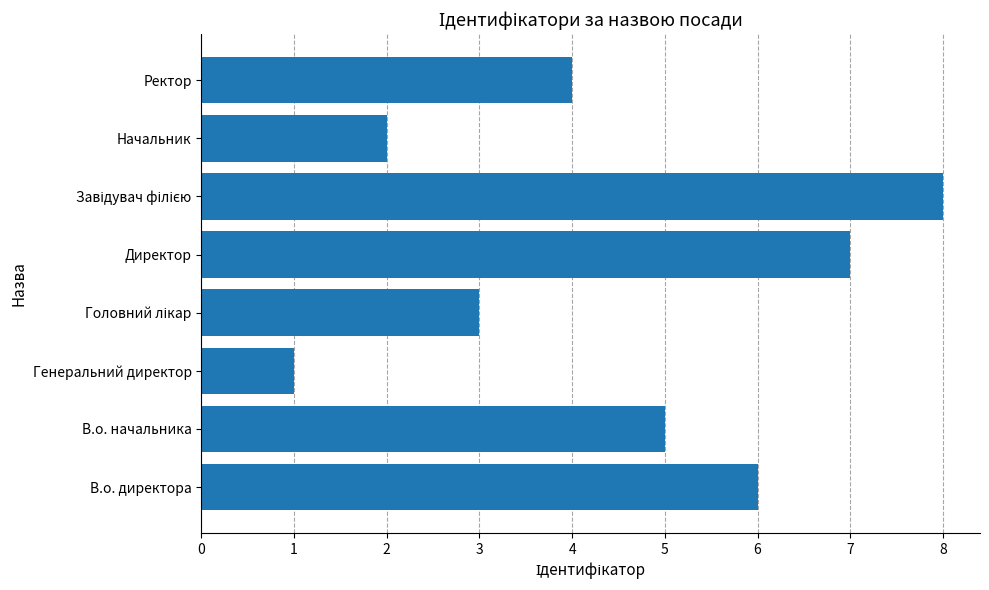

How many categories are shown in the chart?

8